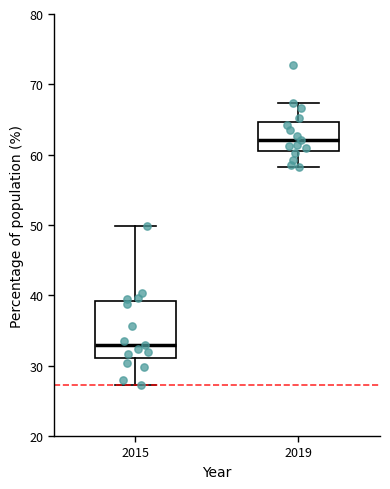

Which box's median line is the lowest?

2015